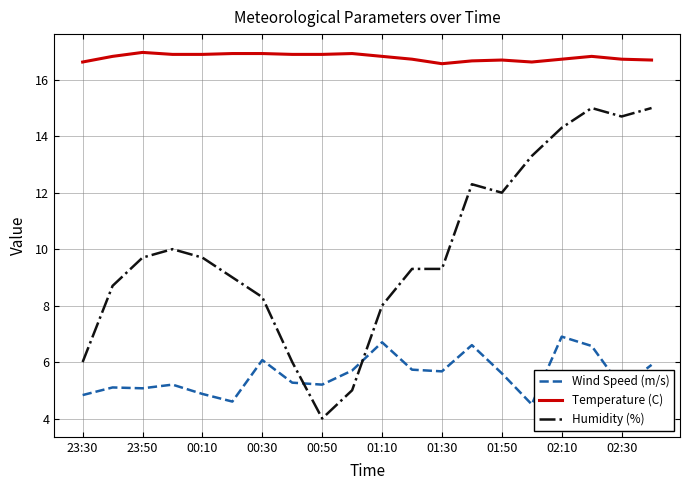

What is the lowest value of the Humidity (%) series?

4.0